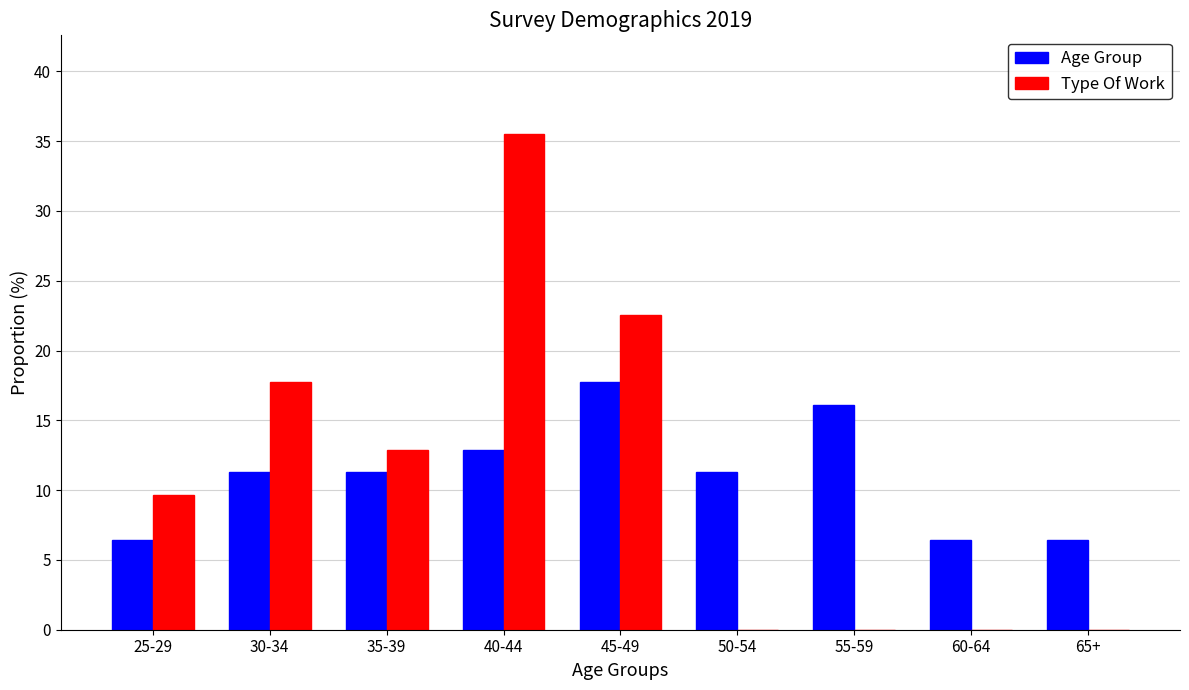

Where is Type Of Work nearest to the value 17?

30-34